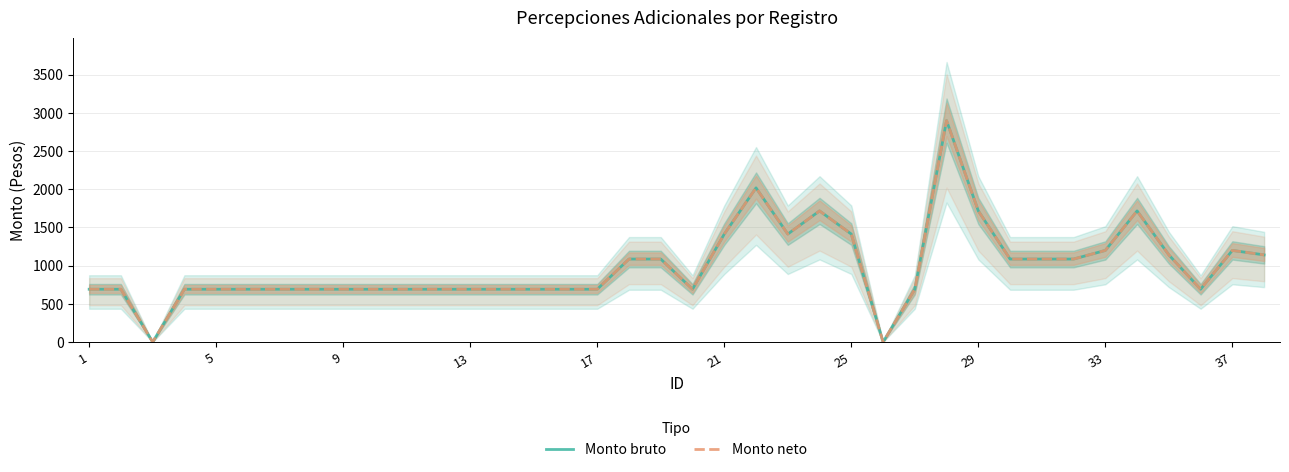

True or false: Monto bruto and Monto neto cross at least once.

False